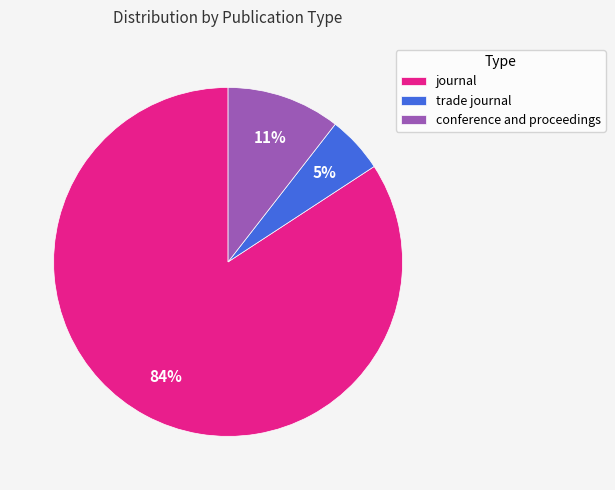

What is the largest slice in the pie chart?

journal